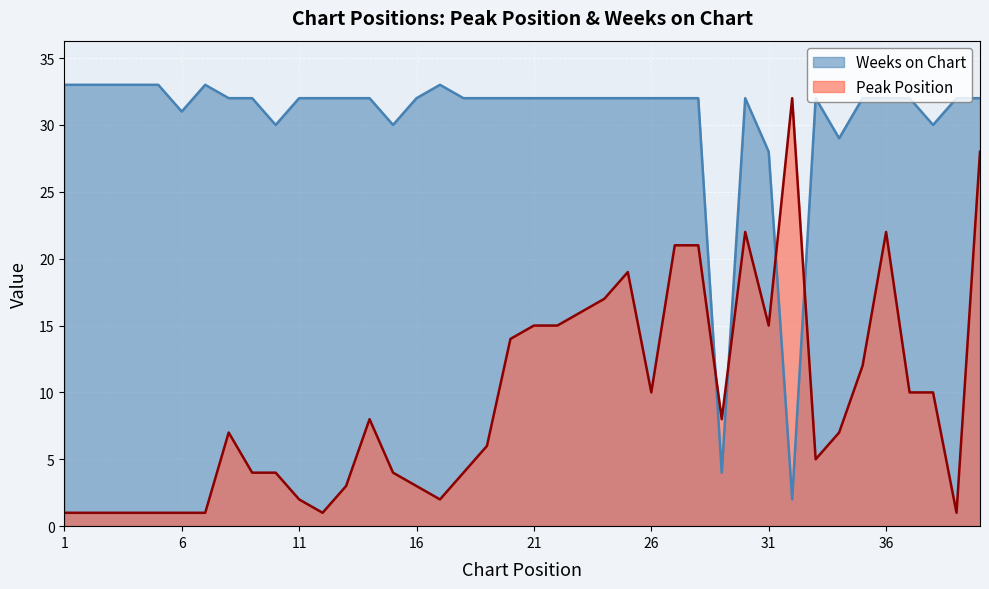

Does the chart display data point markers on the line(s)?

No